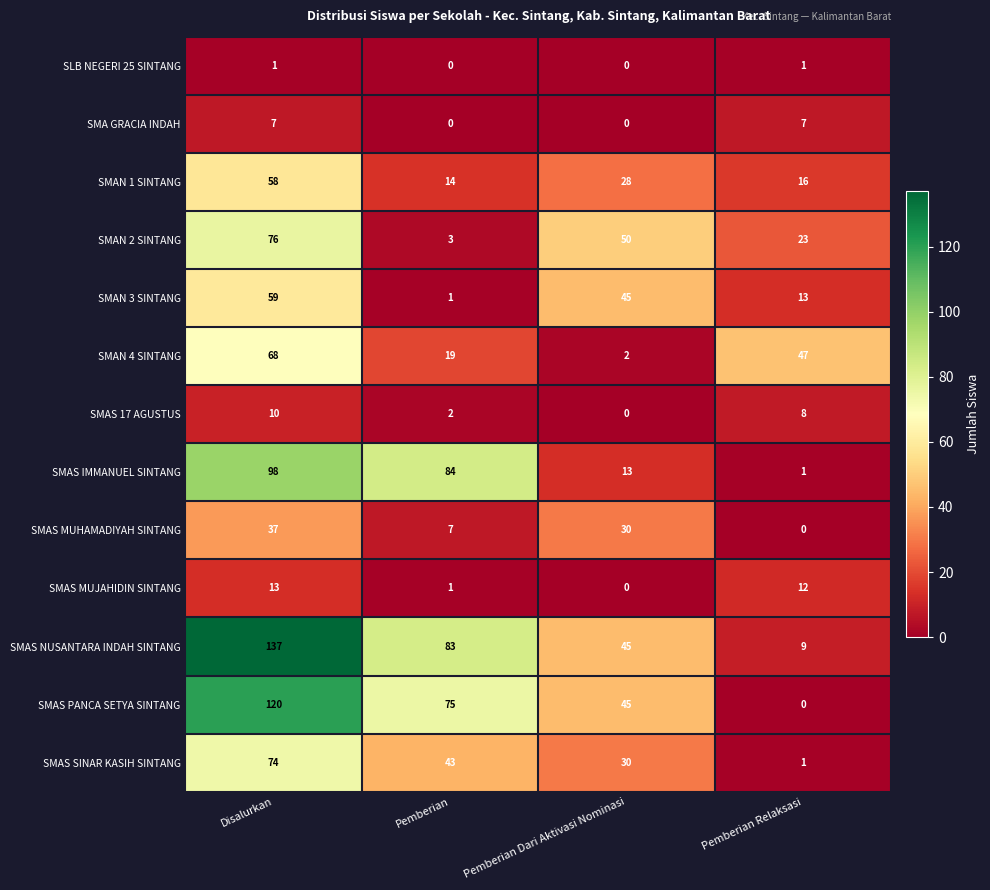

Where does the SMAS SINAR KASIH SINTANG series first go above 43?

Disalurkan